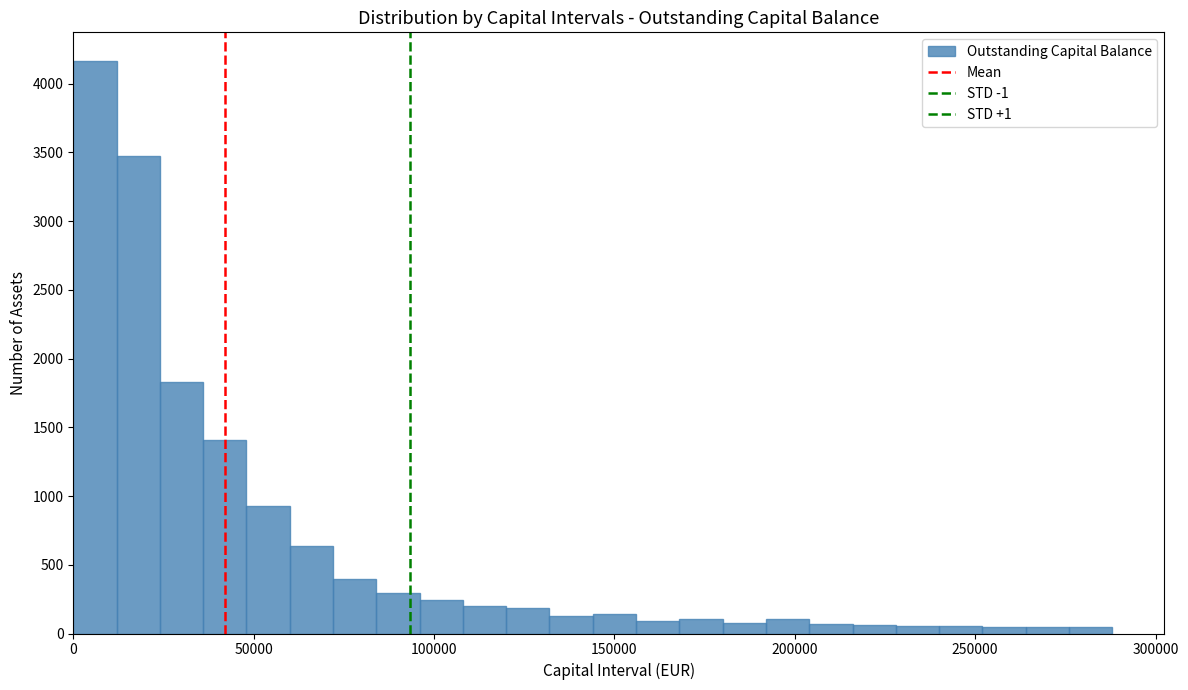

Read against the x-axis, roughly where is the centre of the tallest bar?

5000